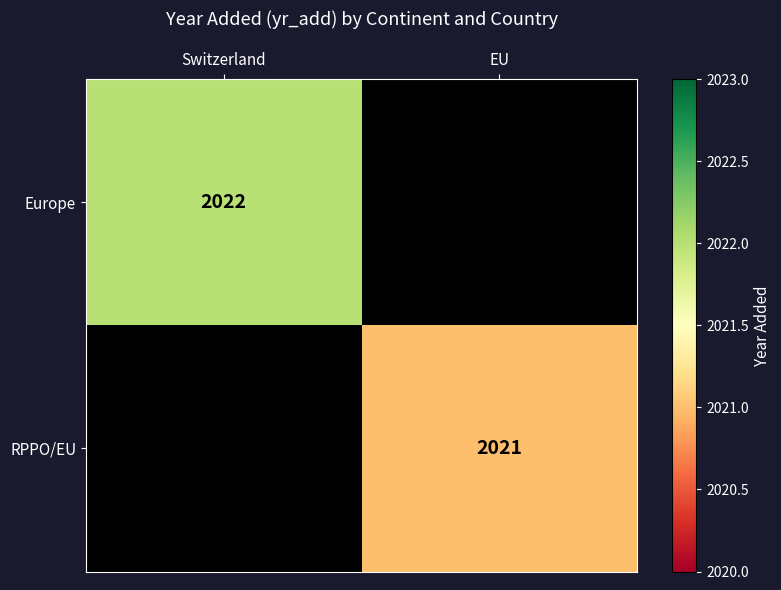

Is it true that Europe equals 2022 at Switzerland?

True